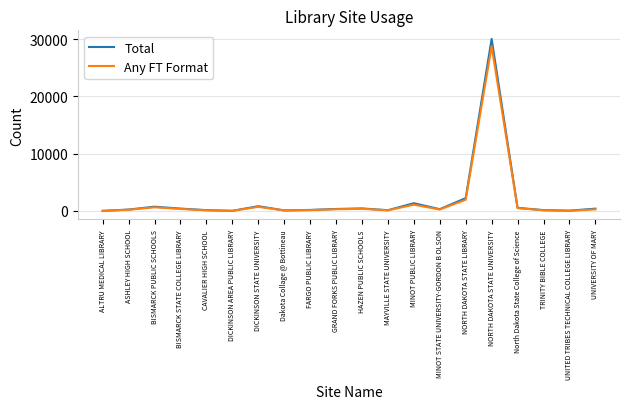

Which series has the largest range (max minus min)?

Total